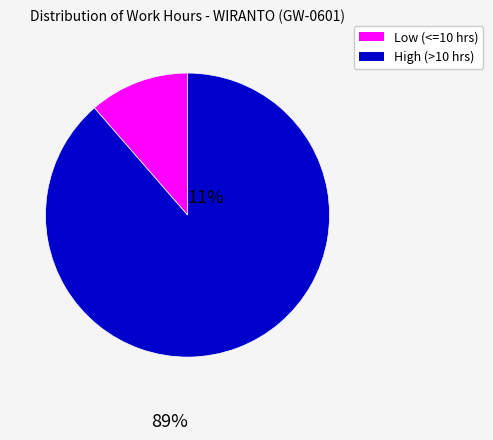

Does any single category account for the majority?

Yes